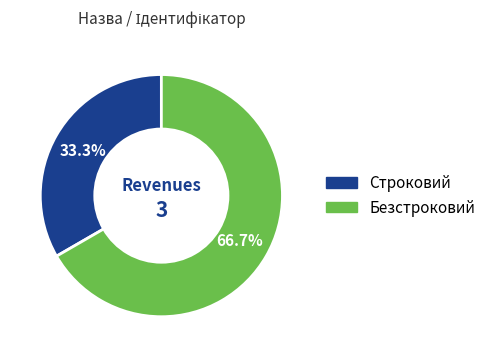

To the nearest percent, what portion does Строковий represent?

33%